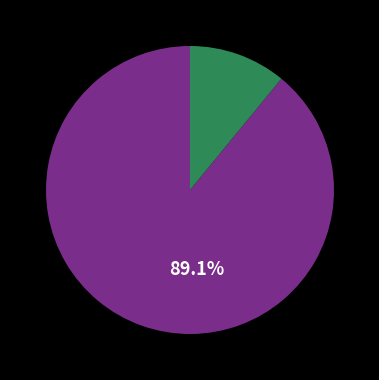

Does any single category account for the majority?

Yes